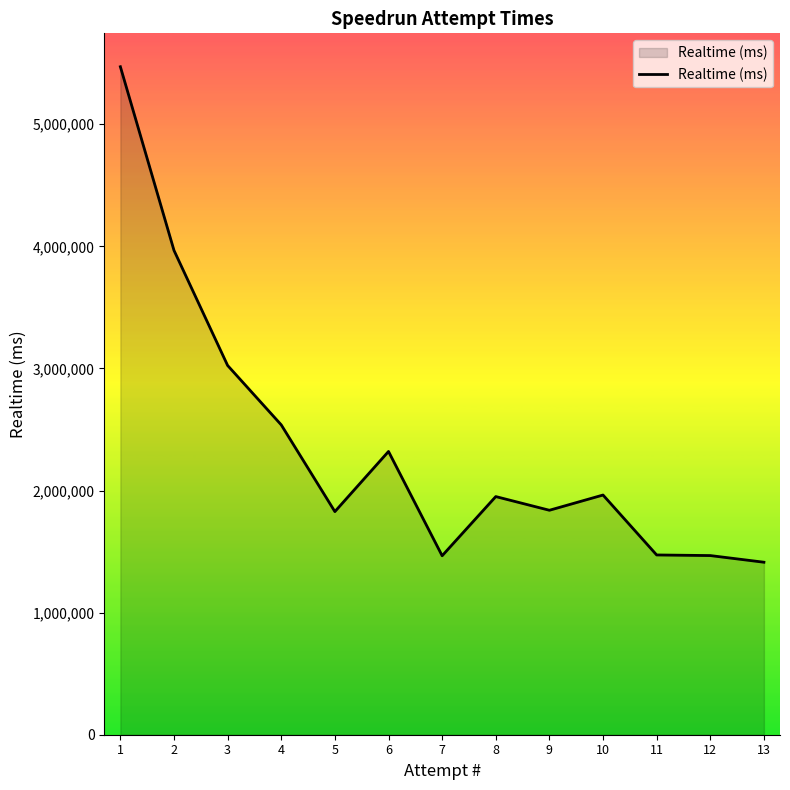

The value at 2 is 3966577. True or false?

True